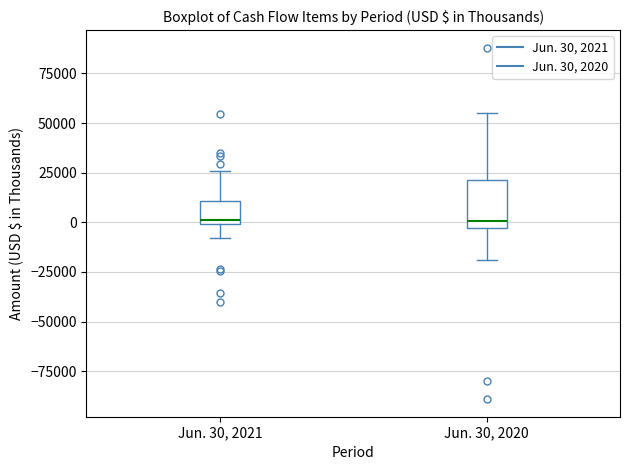

Which box is the tallest, from its lower edge to its upper edge?

Jun. 30, 2020